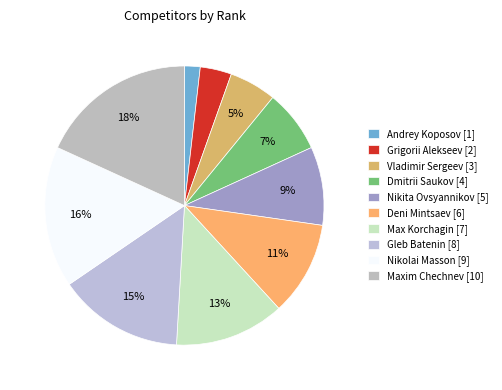

Count the number of slices in the pie.

10